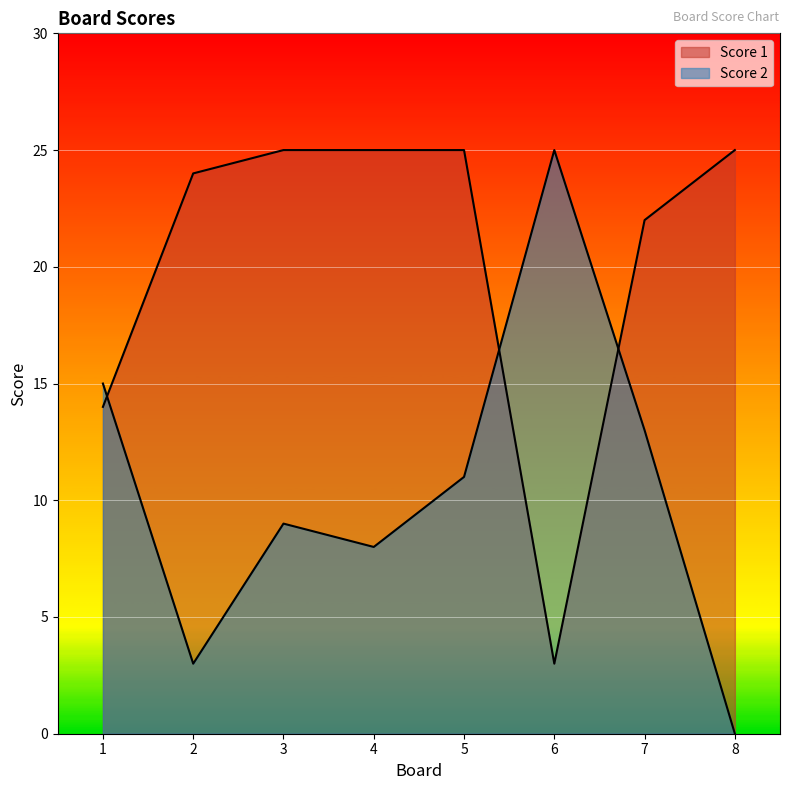

In Score 2, how many points are lower than both neighbors (excluding endpoints)?

2